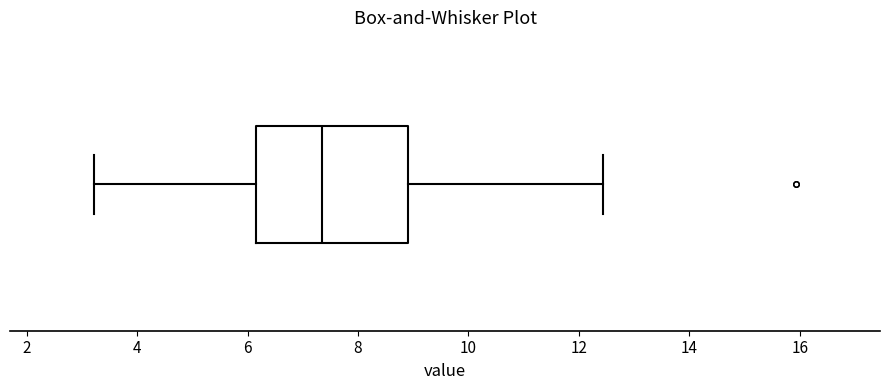

Transcribe this box plot: give where the median line is, the range the box spans, and where the two whiskers end, as read against the x-axis. The values are not printed on the chart, so give them approximately, as read against the axis.

median 7.4, box 6.2 to 9.0, whiskers 3.2 to 12.4